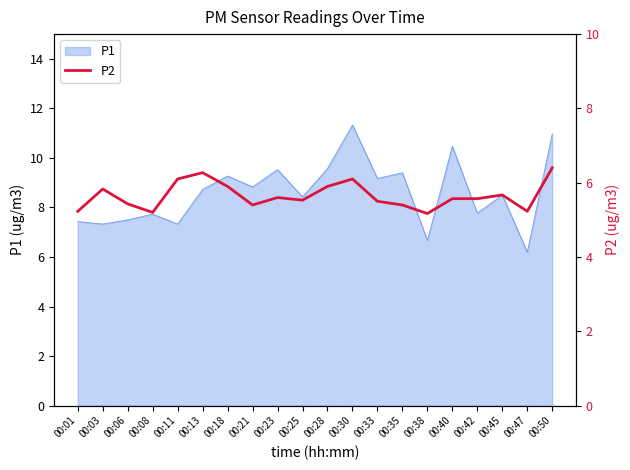

The P1 series shows 4.5 at 00:13. True or false?

False